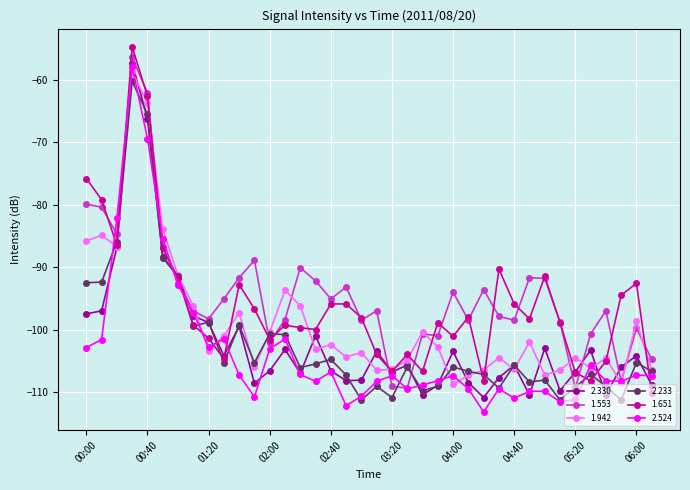

What is the maximum value for 1.942?

-58.7